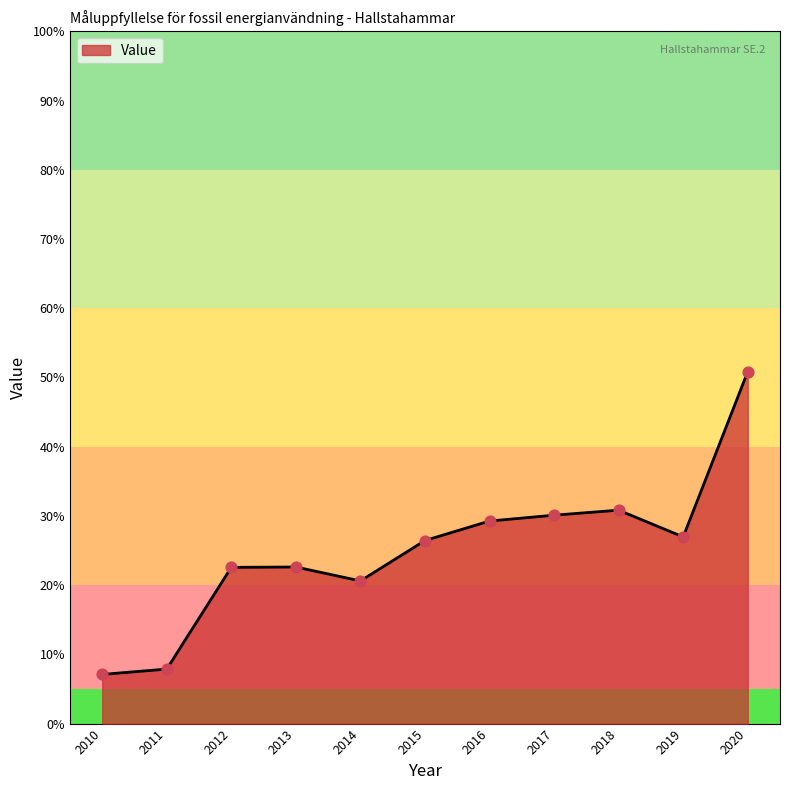

What is the change in value from 2010 to 2020?

+43.7